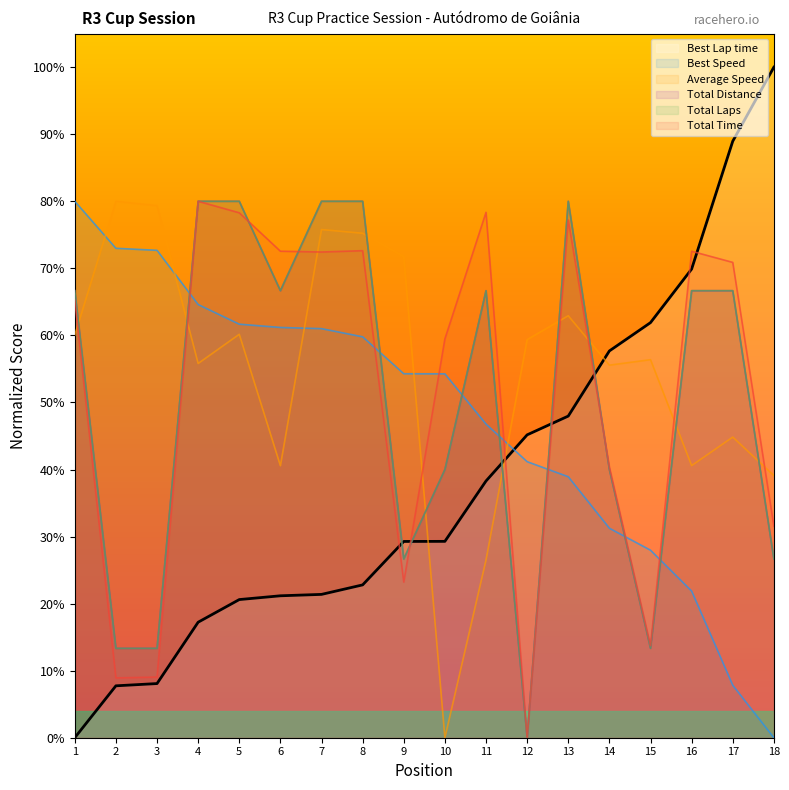

Between which two adjacent categories do Total Time and Best Speed first intersect?

3 and 4